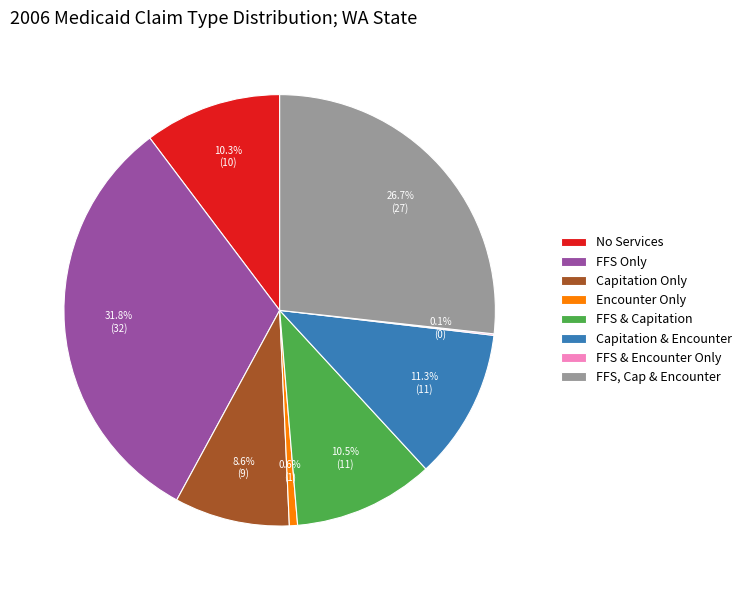

How much of the chart is everything except Encounter Only?

99.4%